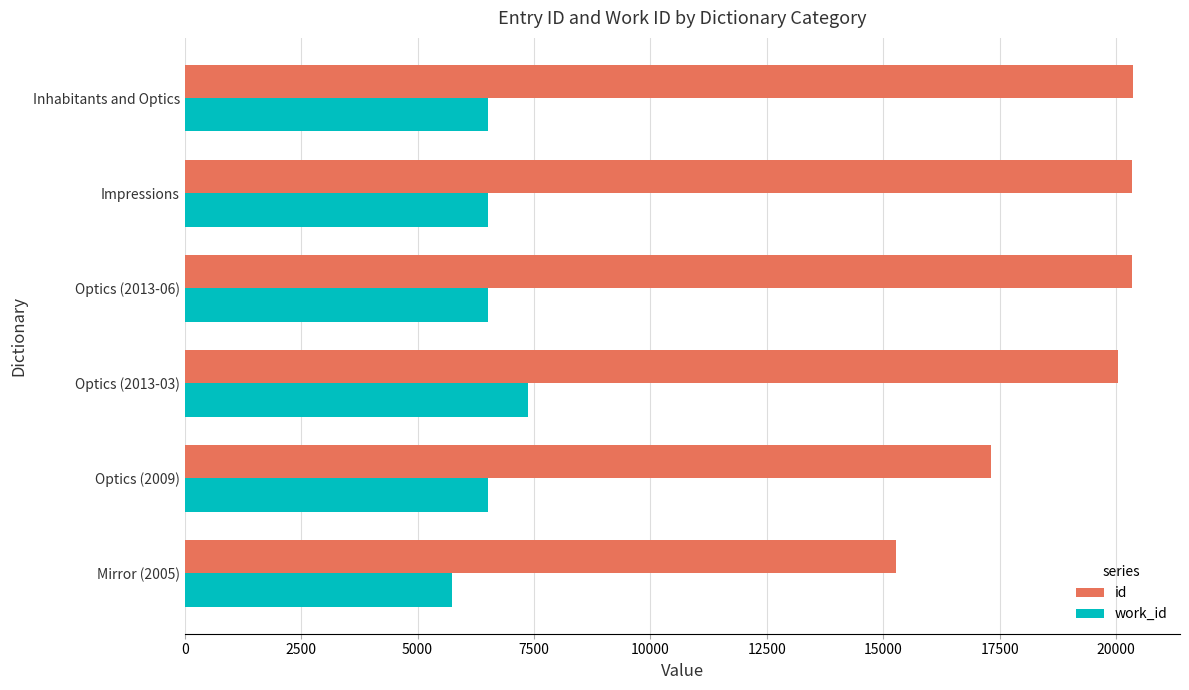

What is the difference between the highest and lowest values at Optics (2013-06)?

13840